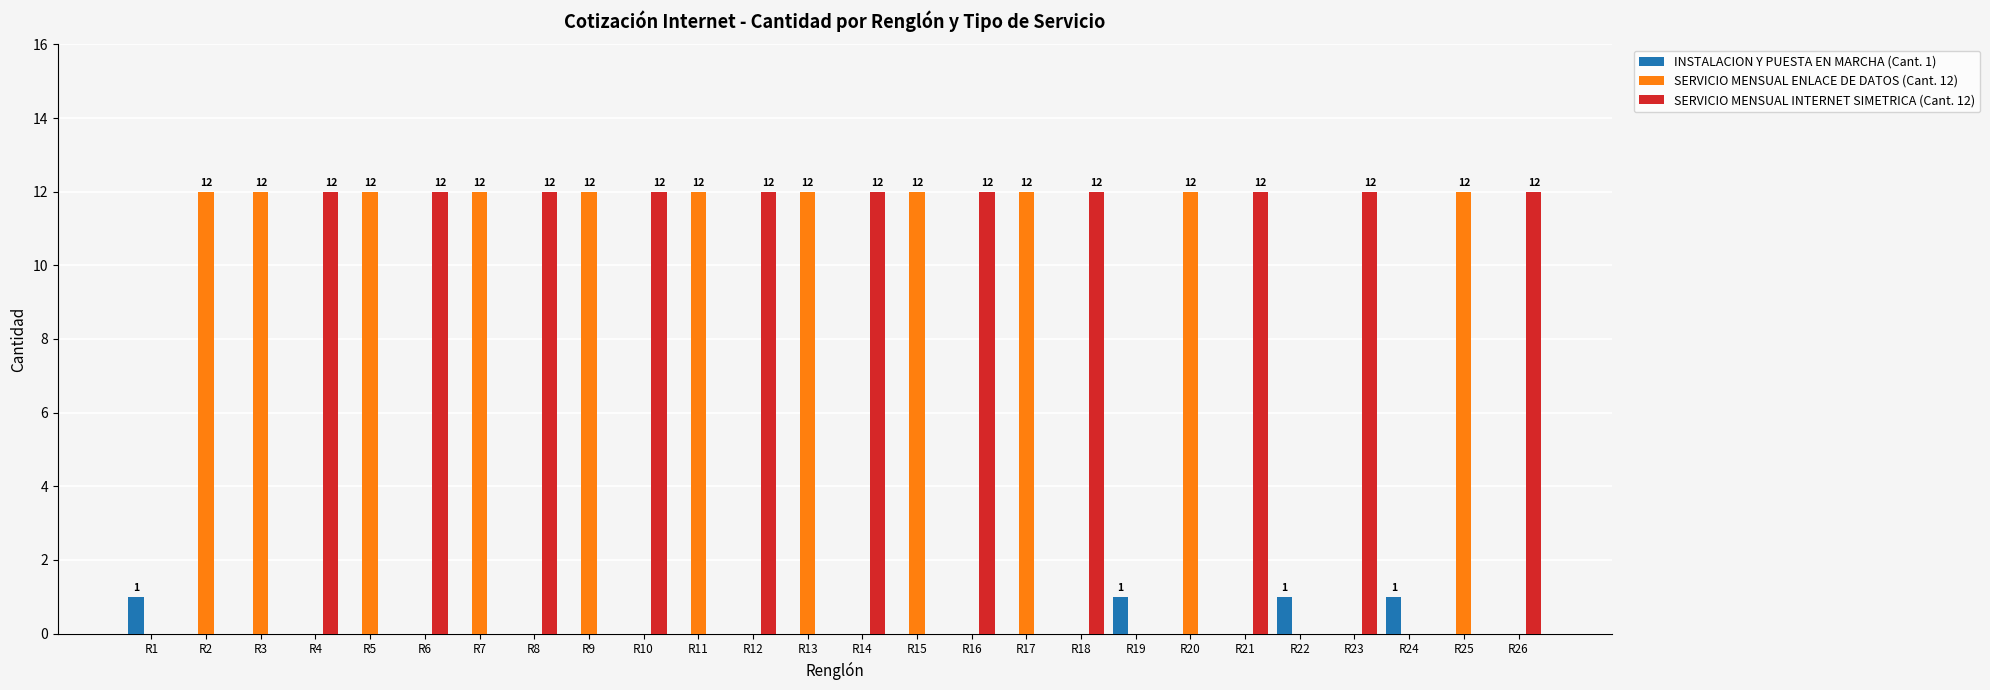

True or false: SERVICIO MENSUAL ENLACE DE DATOS (Cant. 12) has a value of 12 at R25.

True